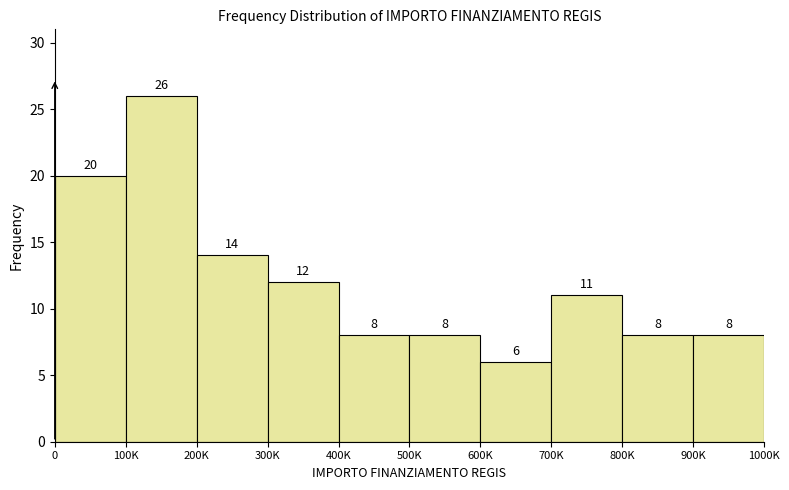

Reading right to left, what are all the values shown in this chart?

8	8	11	6	8	8	12	14	26	20